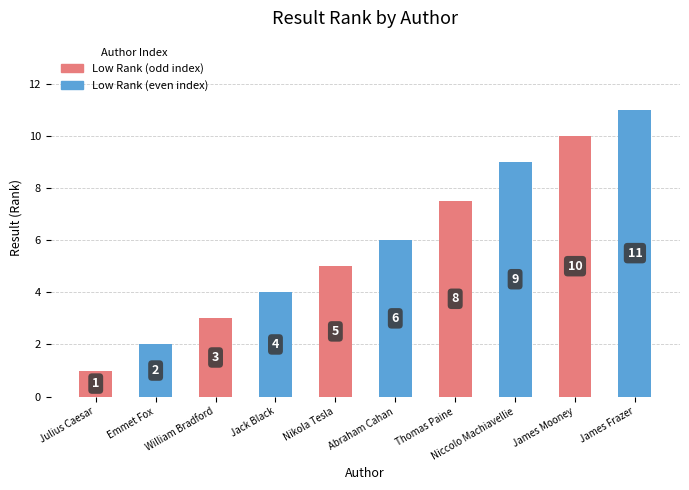

True or false: the data shows 6.8 at Nikola Tesla.

False